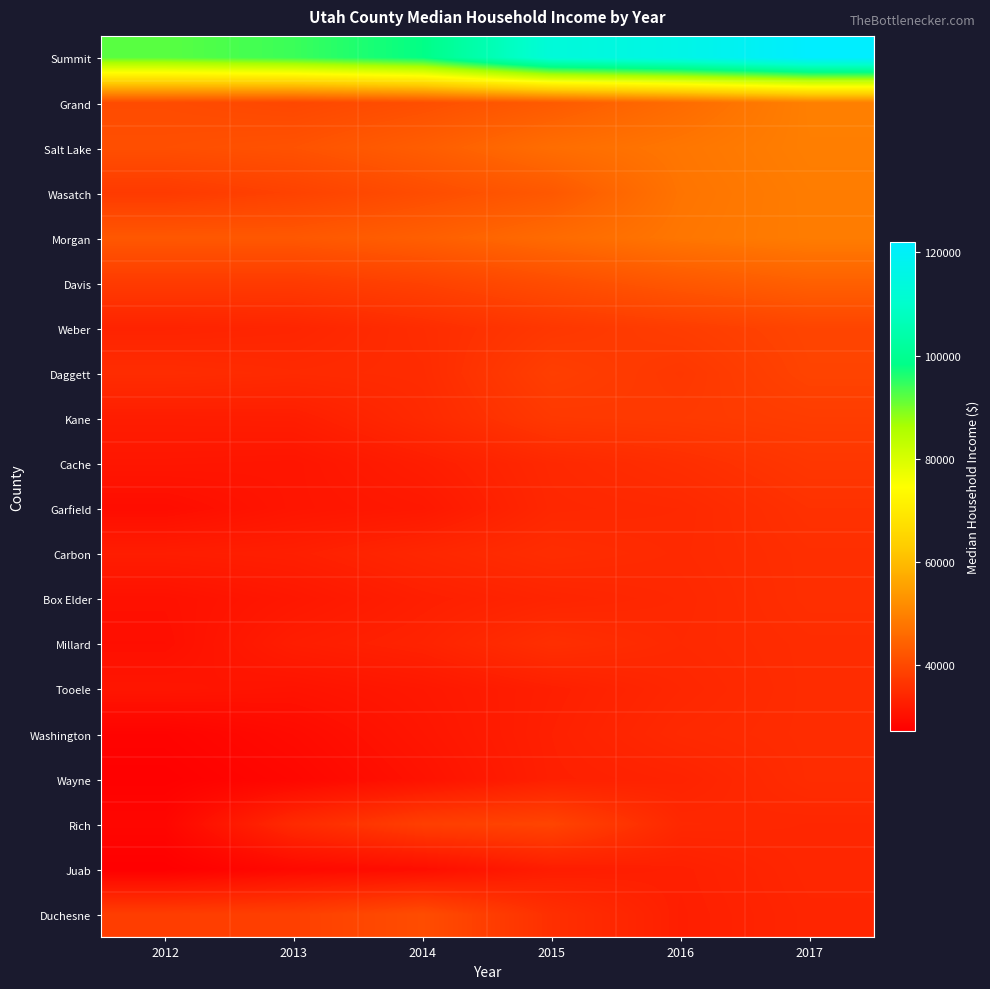

Between 2013 and 2016, which series saw the biggest shift?

Summit